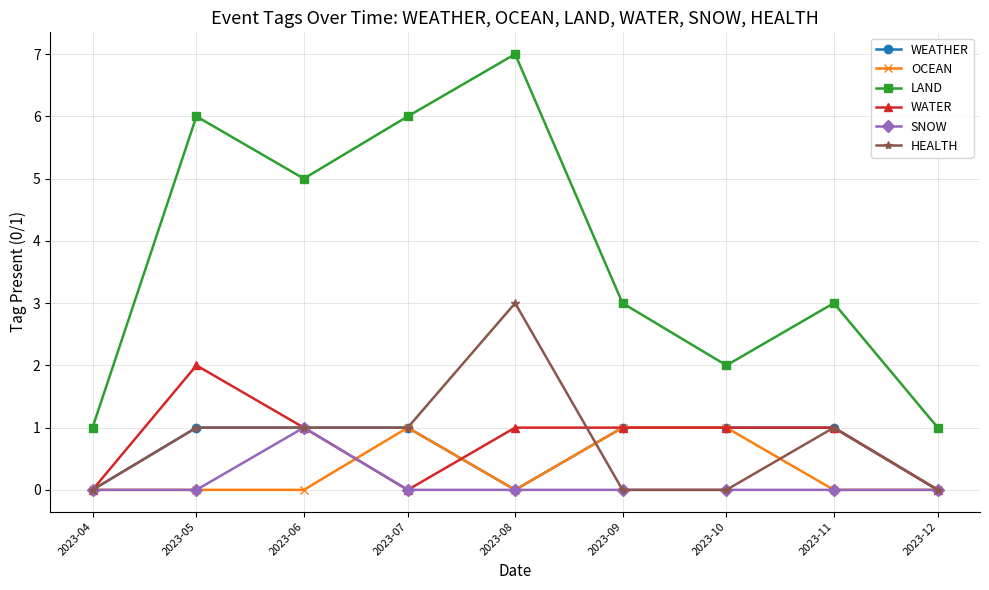

Reading left to right, transcribe all the data shown in this chart.

WEATHER: 0	1	1	1	0	1	1	1	0
OCEAN: 0	0	0	1	0	1	1	0	0
LAND: 1	6	5	6	7	3	2	3	1
WATER: 0	2	1	0	1	1	1	1	0
SNOW: 0	0	1	0	0	0	0	0	0
HEALTH: 0	1	1	1	3	0	0	1	0